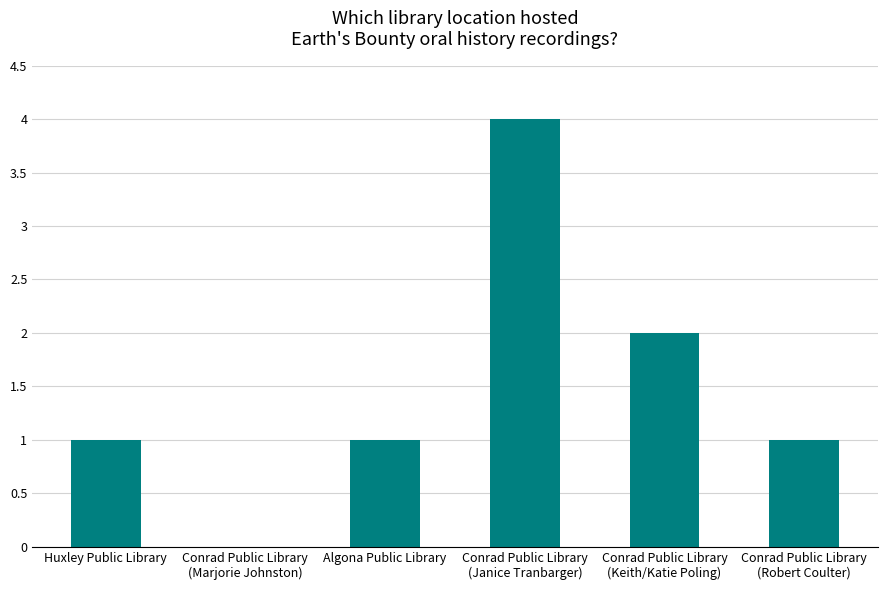

Is it true that the value at Huxley Public Library is 0?

False